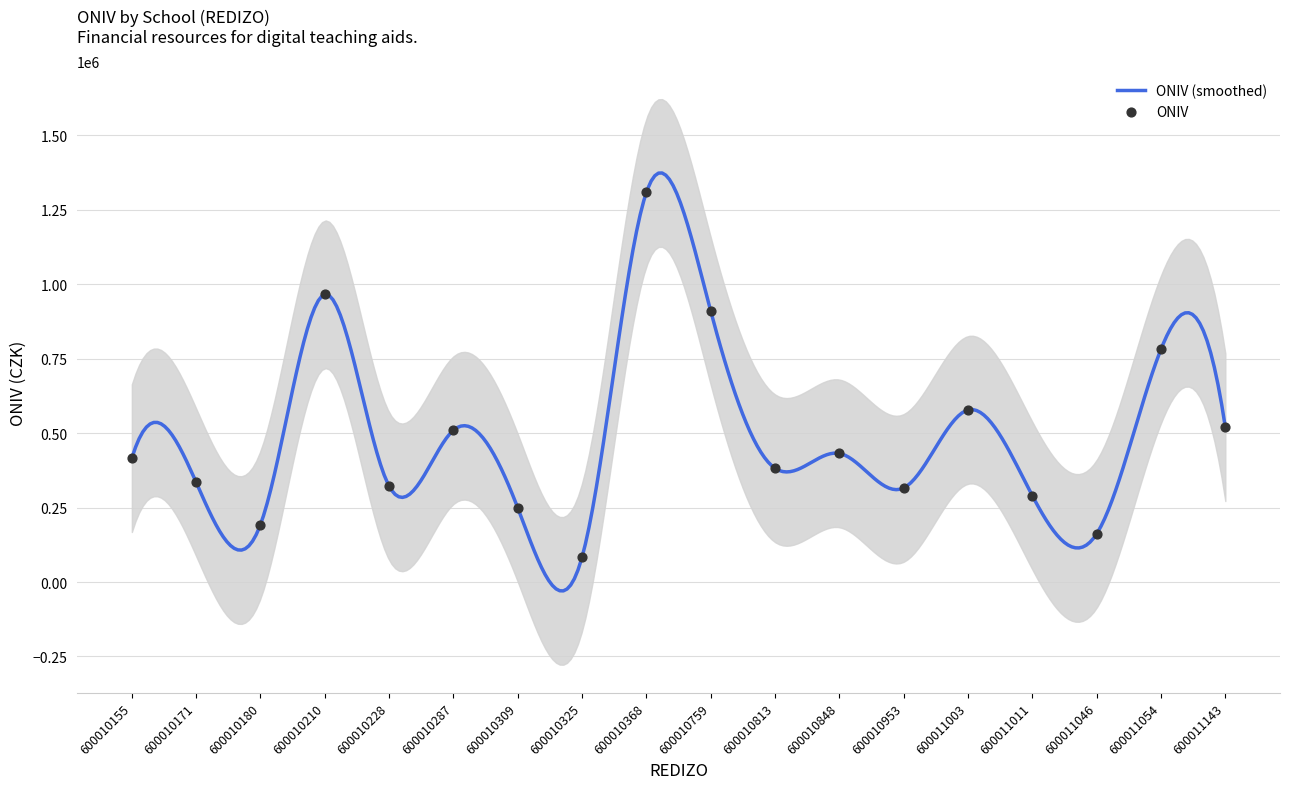

What is the change in value from 600010180 to 600010228?

+129000